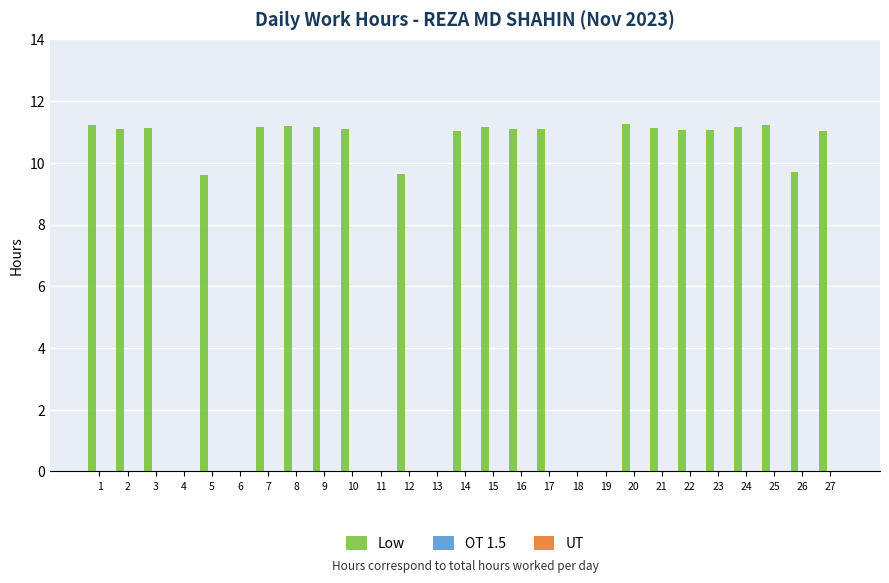

What is the greatest value displayed?

11.3